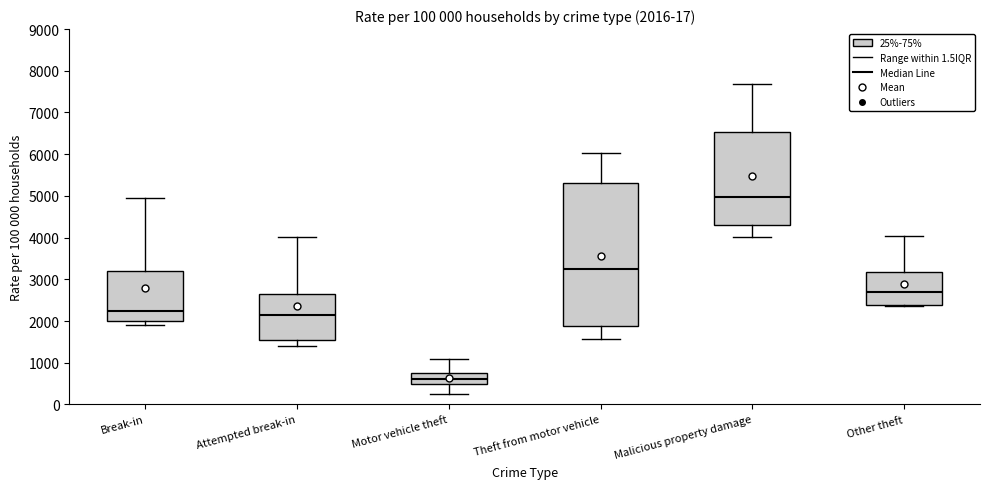

Which box is the tallest, from its lower edge to its upper edge?

Theft from motor vehicle